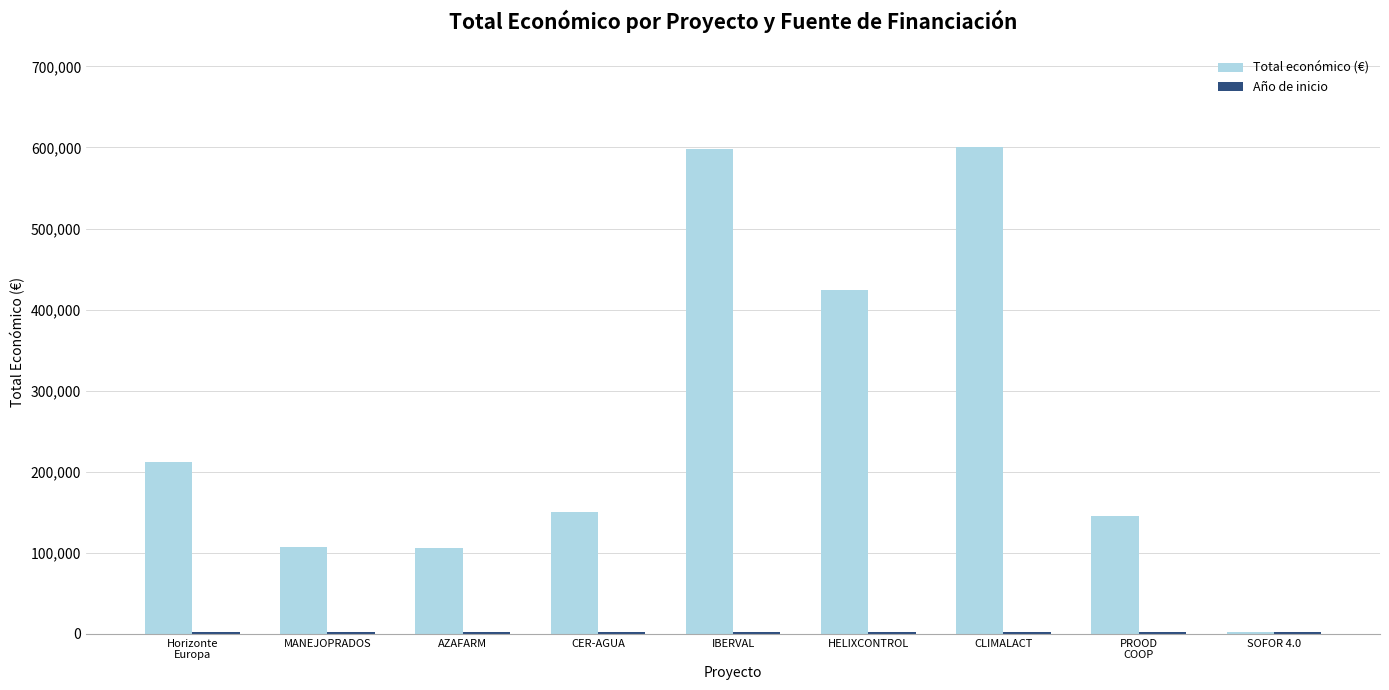

What is the sum of all Total económico (€) values?

2345048